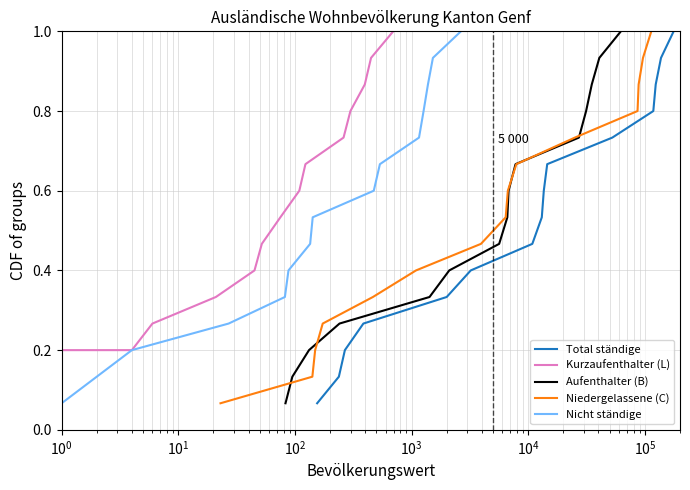

Is it true that Total ständige equals 0.3 at $\mathdefault{10^{1}}$?

False